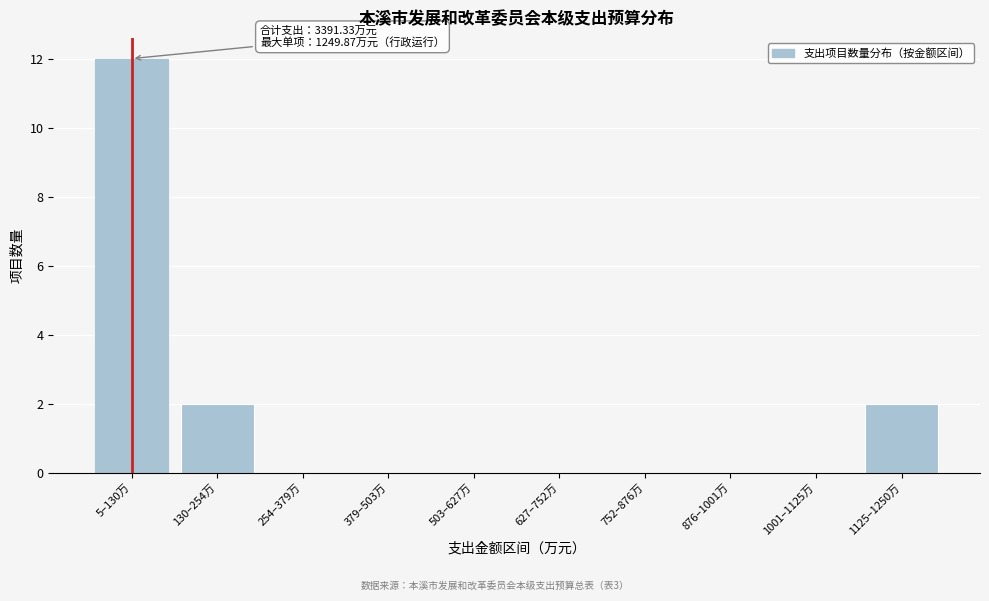

Reading right to left, list all the values displayed in this chart.

1125–1250万=2	1001–1125万=0	876–1001万=0	752–876万=0	627–752万=0	503–627万=0	379–503万=0	254–379万=0	130–254万=2	5–130万=12